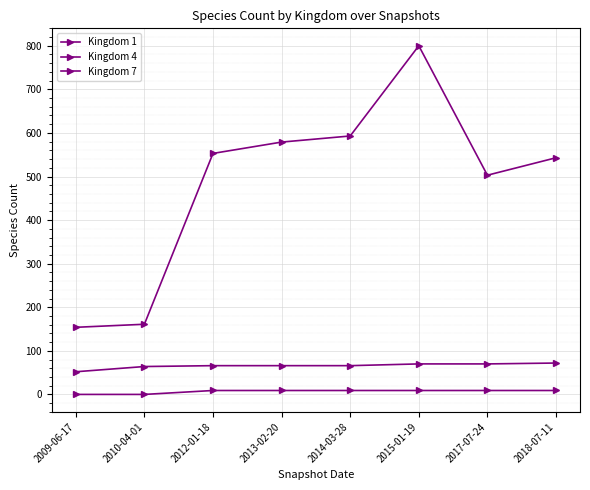

Which series has the largest total across all categories?

Kingdom 1